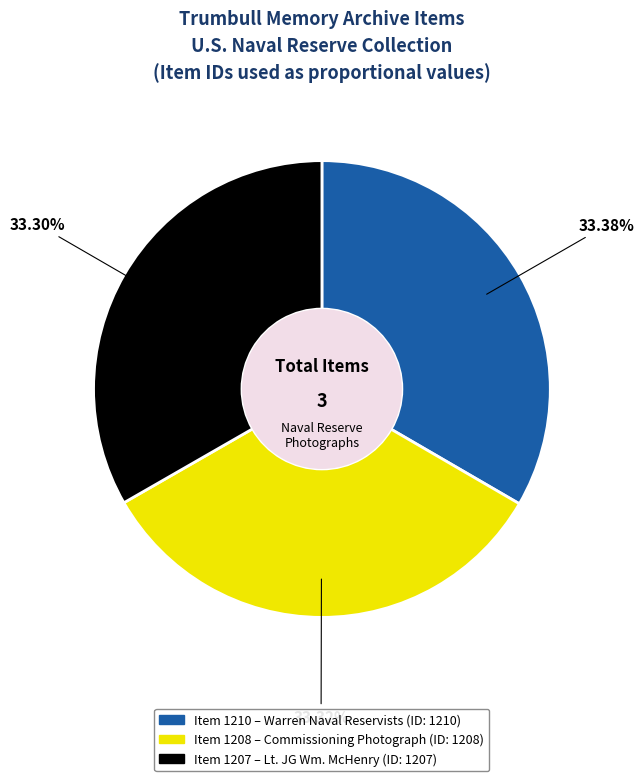

Is there any slice that represents more than half of the pie?

No